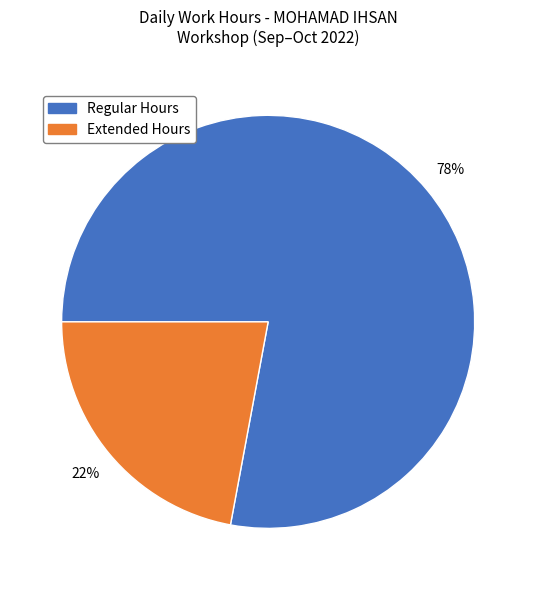

Is there any slice that represents more than half of the pie?

Yes